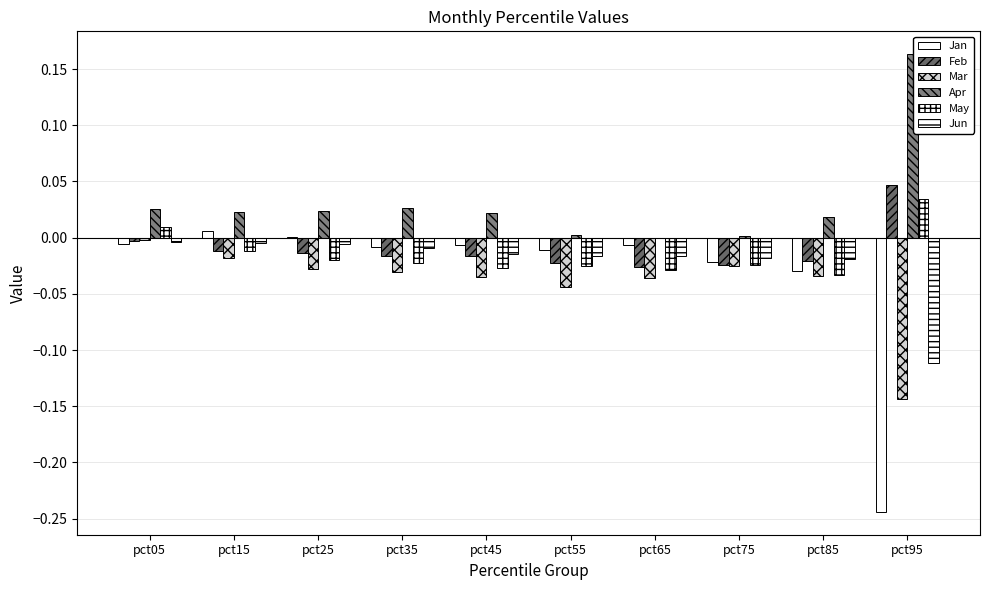

At which category does the chart reach its minimum across all series?

pct95